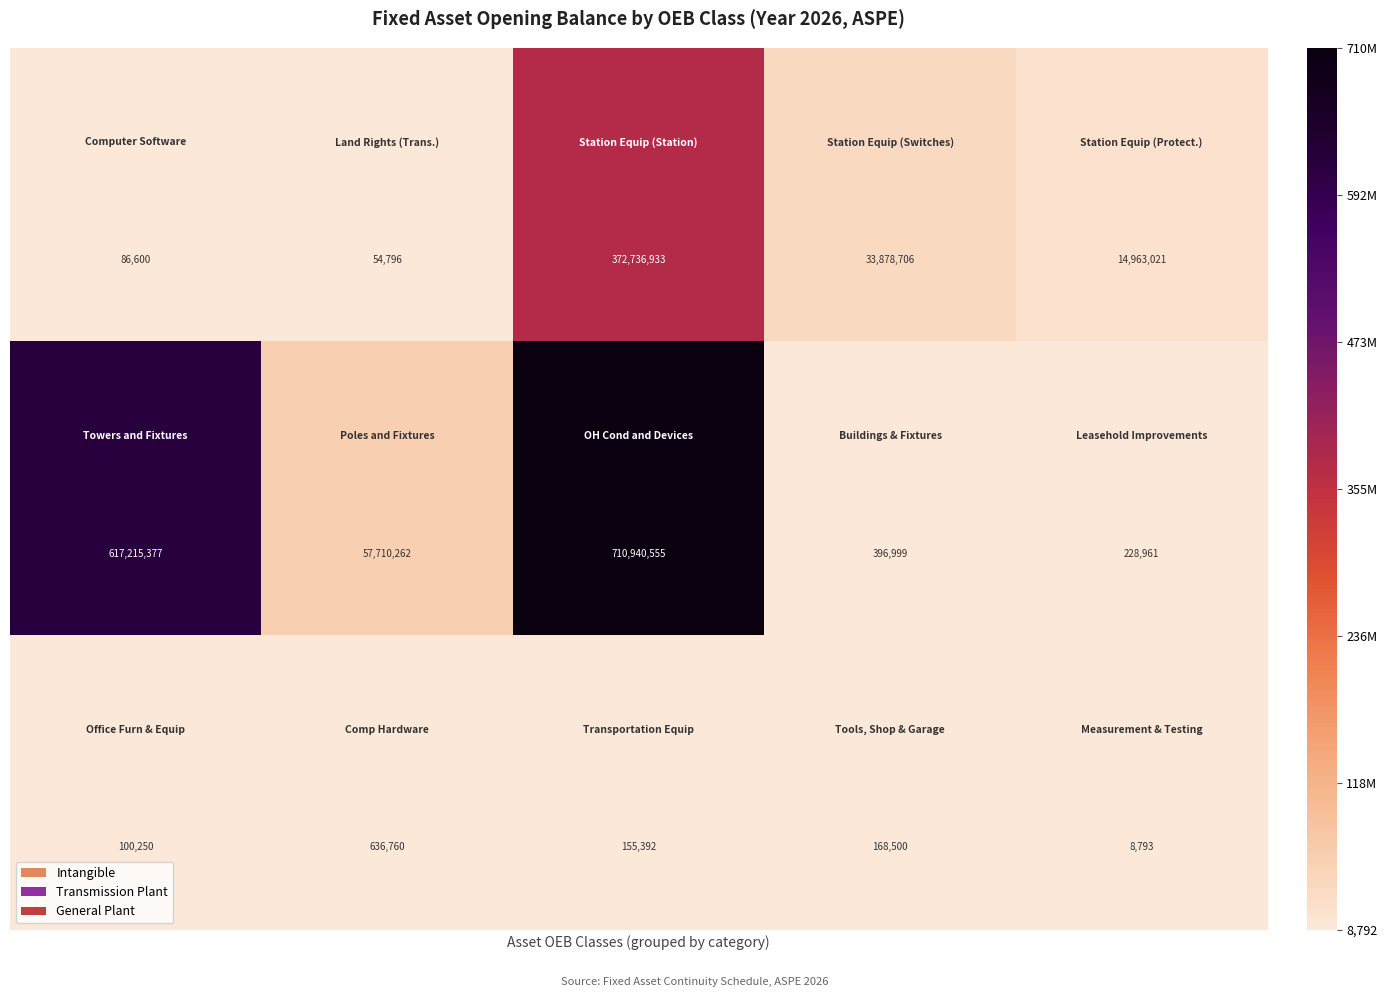

What is the smallest value displayed?

8793